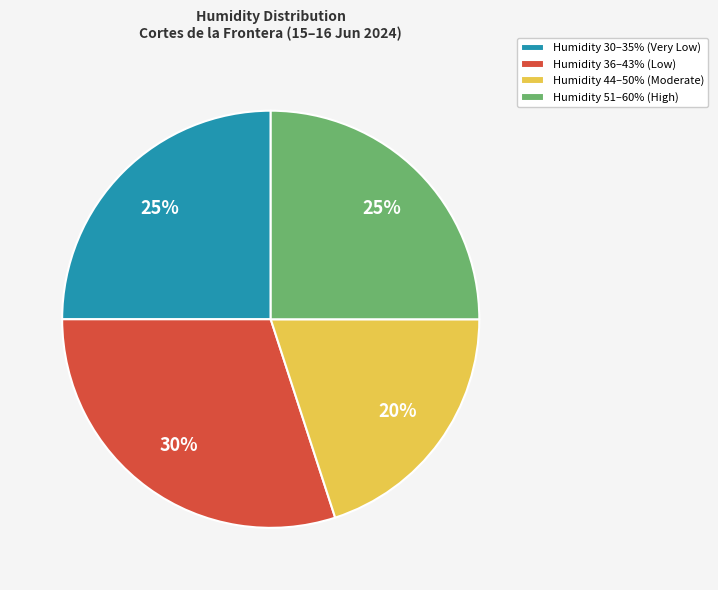

Does Humidity 44–50% (Moderate) represent more than half of the total?

No